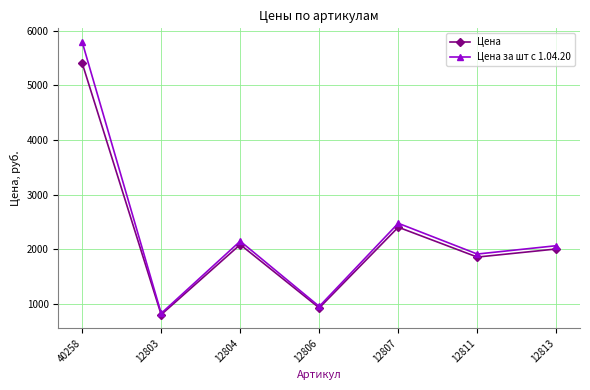

What is the label of the 2nd point from the left?

12803